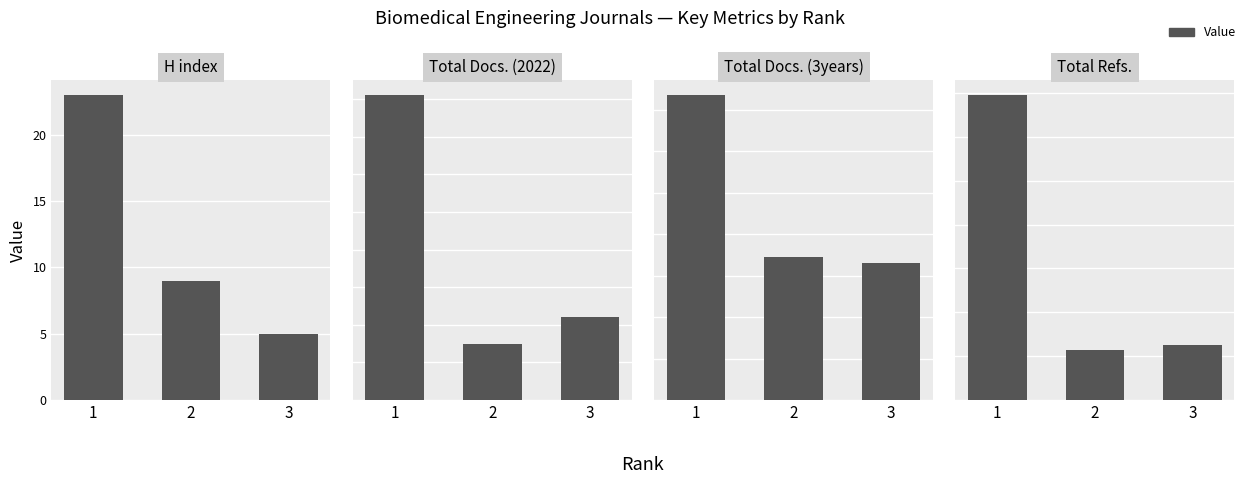

How many data points does each series have?

3